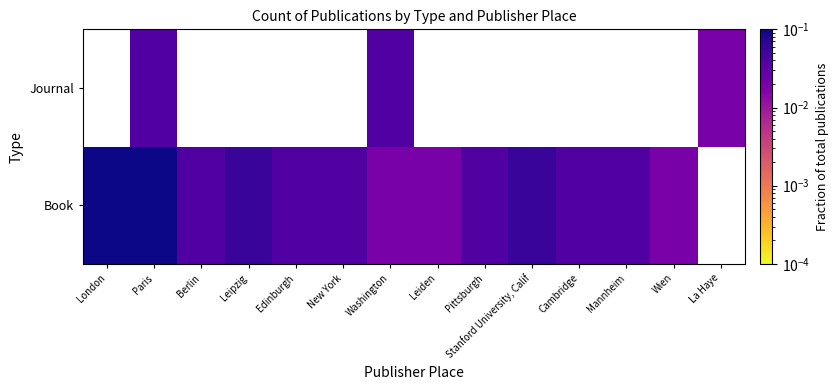

At which label is Book closest to 0?

Washington